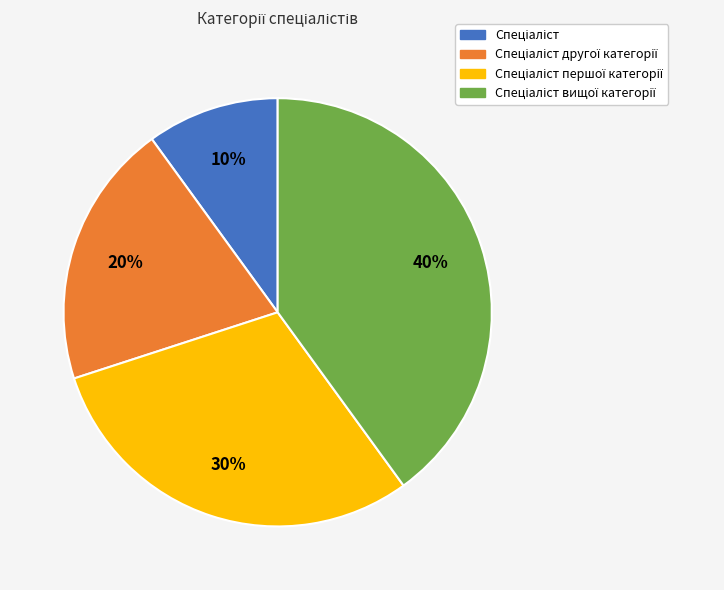

Is there a majority slice in this chart?

No